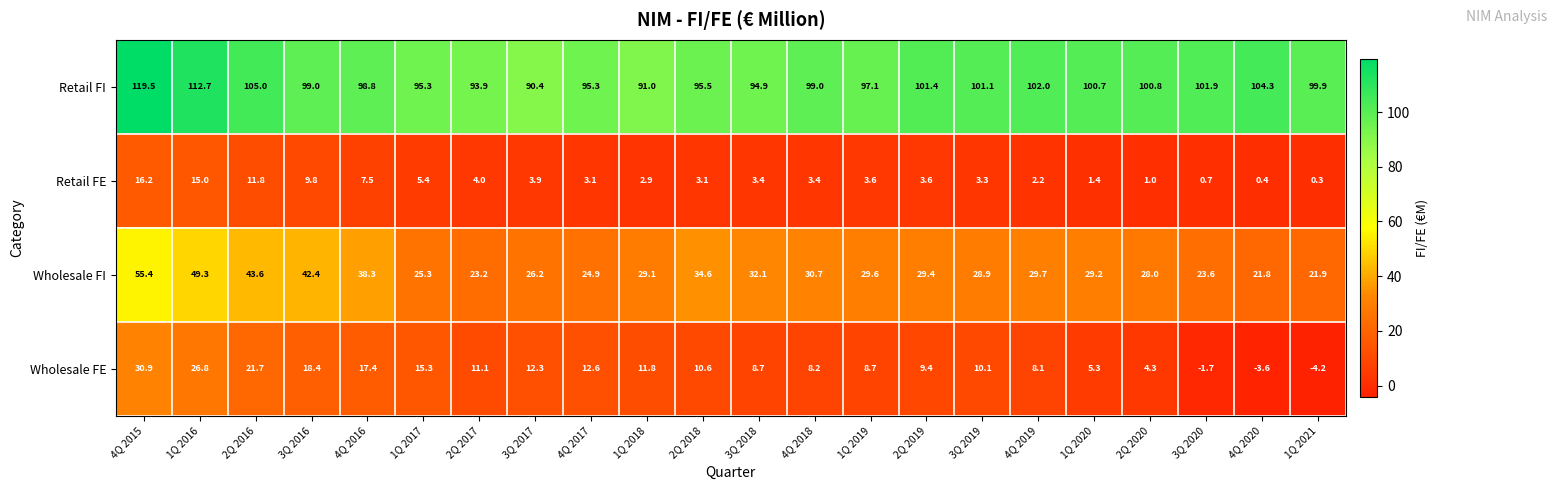

True or false: Wholesale FI has a value of 32.1 at 3Q 2018.

True